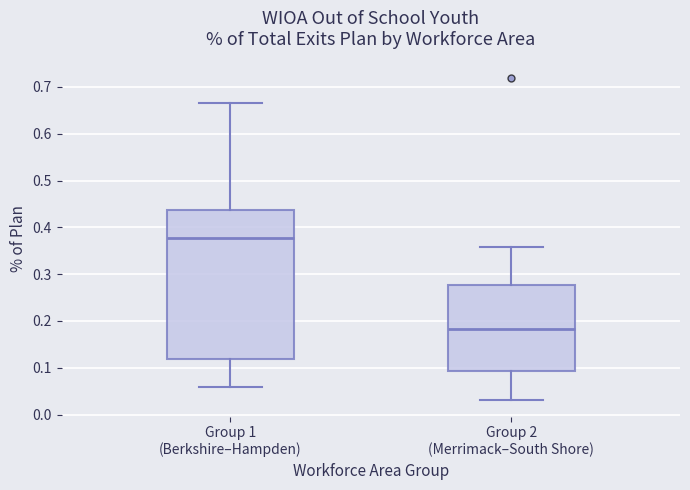

Which box has the lowest median line?

Group 2 (Merrimack–South Shore)